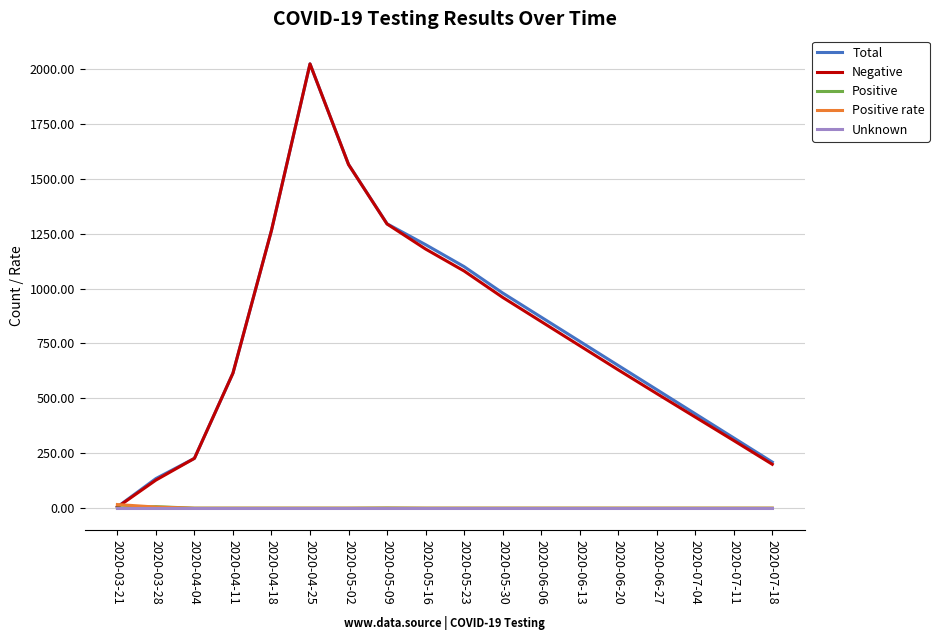

Is the value of Negative at 2020-06-20 greater than the value of Positive at 2020-07-11?

Yes